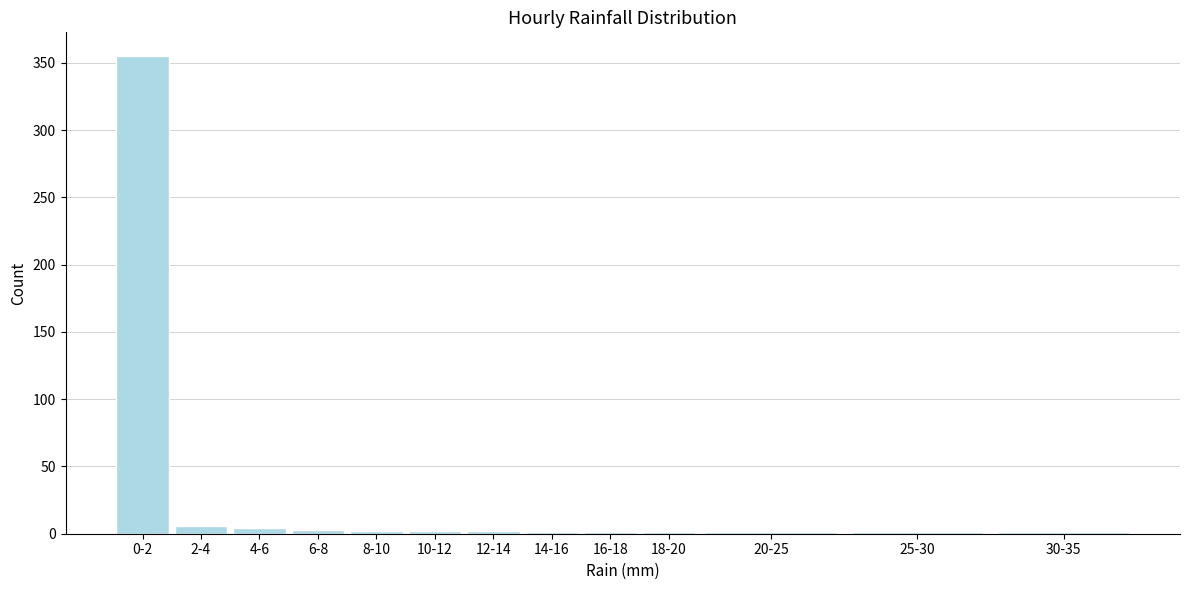

What is the greatest value displayed?

355